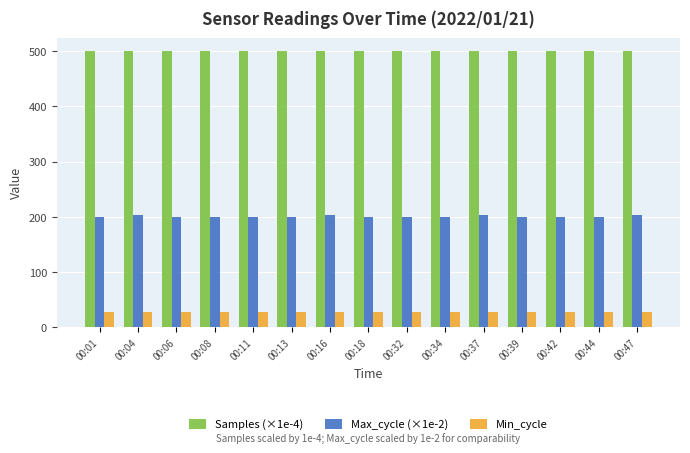

What is the spread (max minus min) of values at 00:44?

471.5